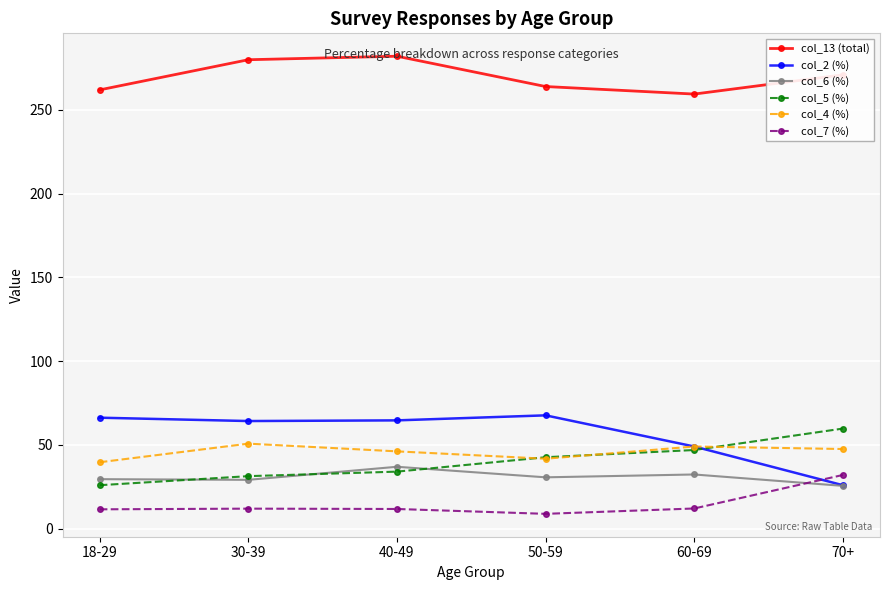

Which series has the largest total across all categories?

col_13 (total)